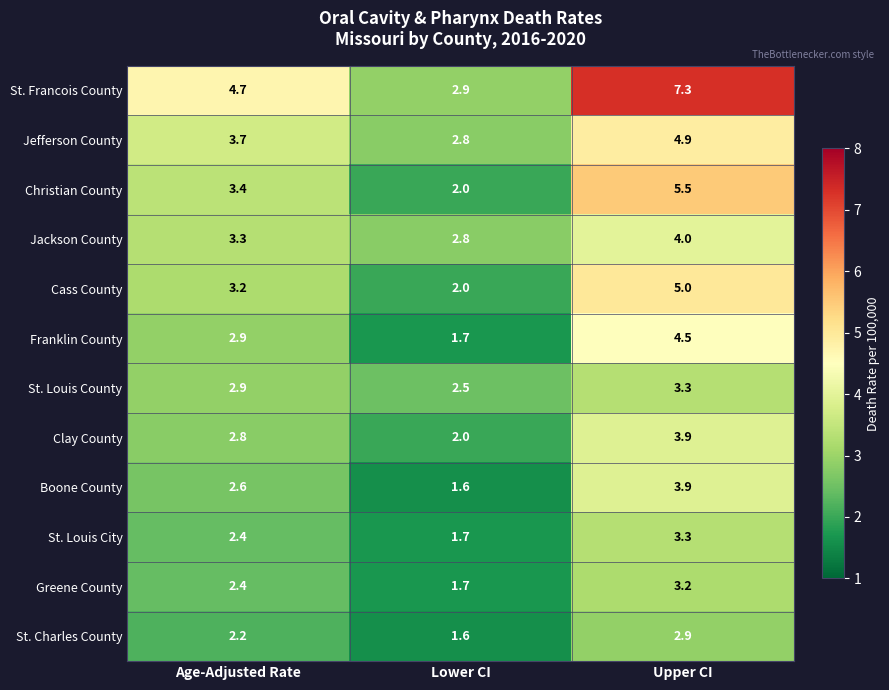

How many values in the St. Louis City series are below 2?

1